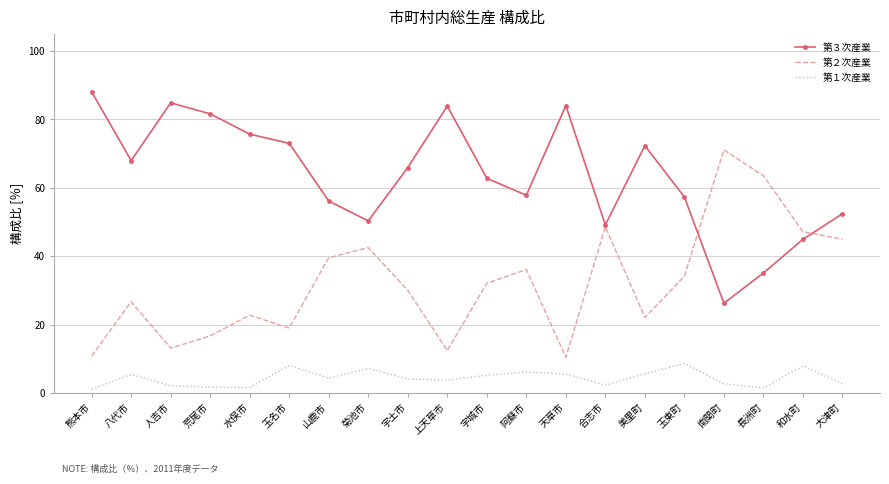

What position from the left is 和水町?

19